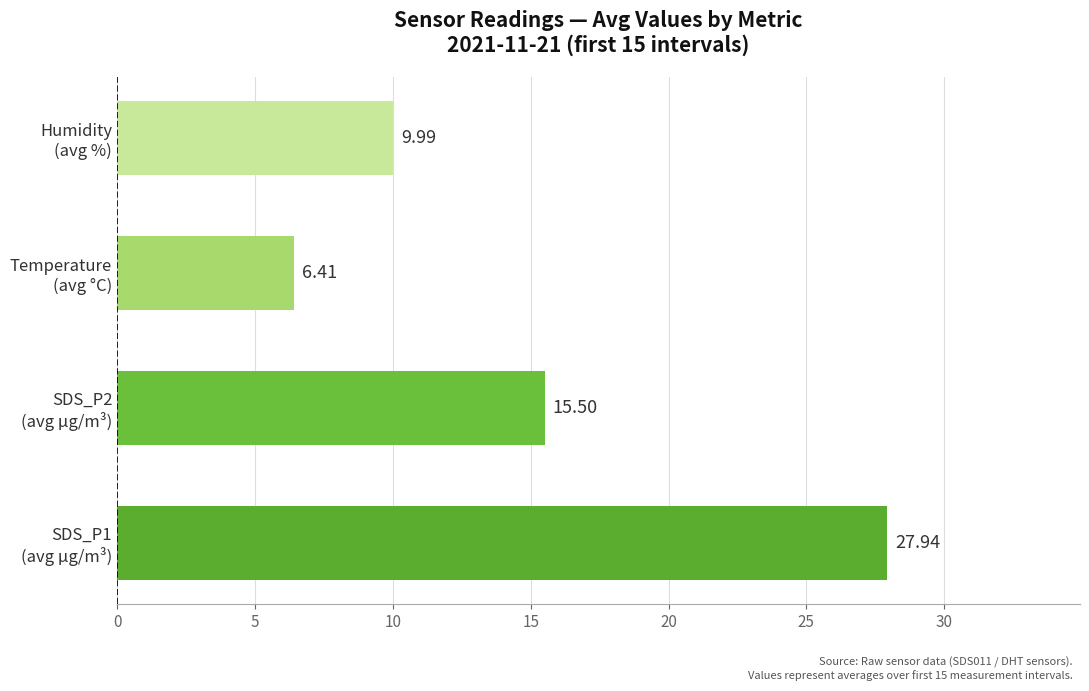

What is the minimum value shown in the chart?

6.4